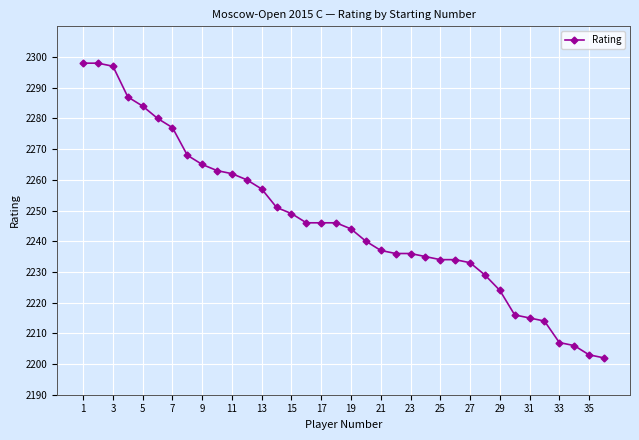

What is the minimum value shown in the chart?

2202